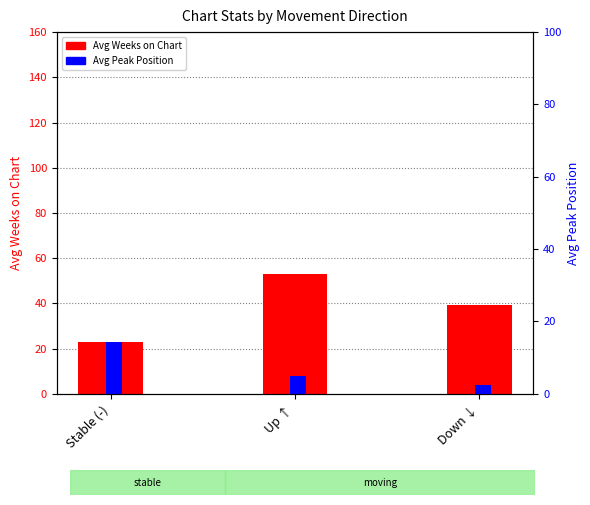

Where does the Avg Weeks on Chart series first go above 39?

Up ↑